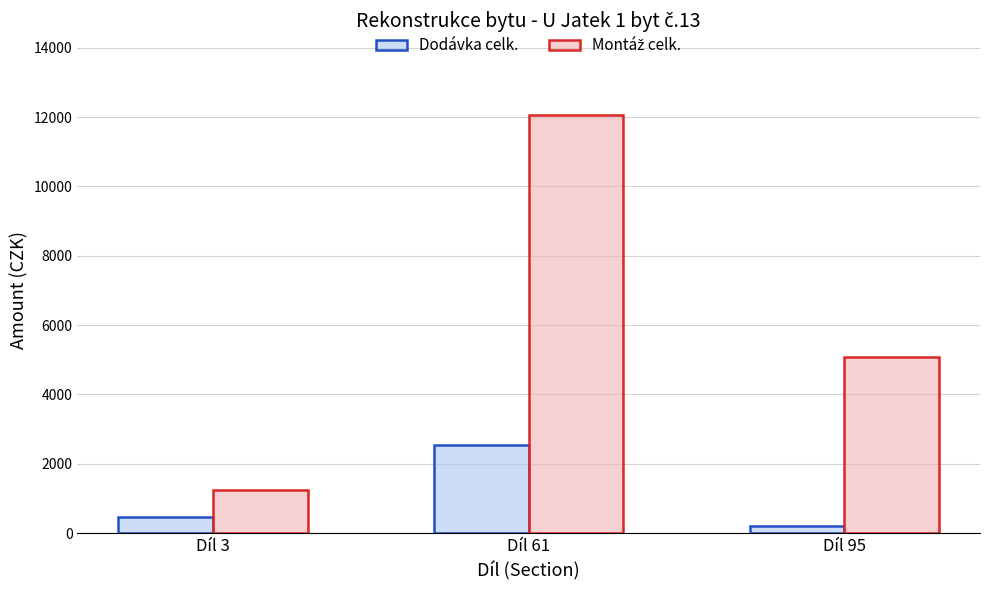

What is the maximum value shown in the chart?

12055.3